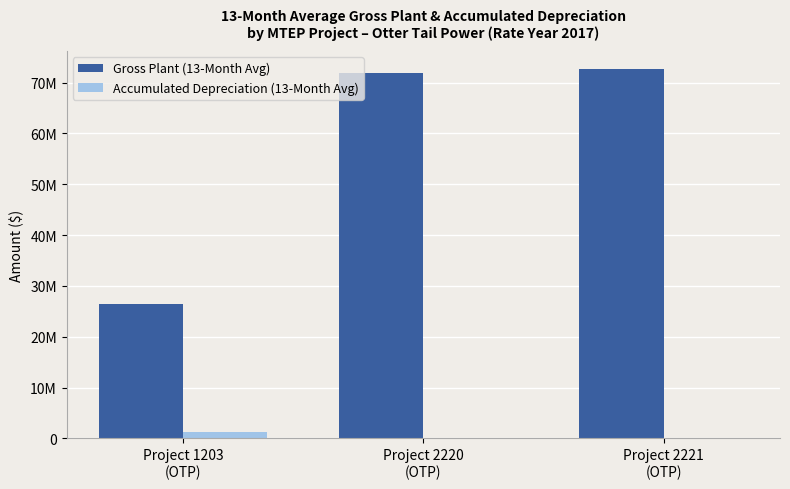

What is the approximate value of Accumulated Depreciation (13-Month Avg) at Project 1203
(OTP)?

1296463.8